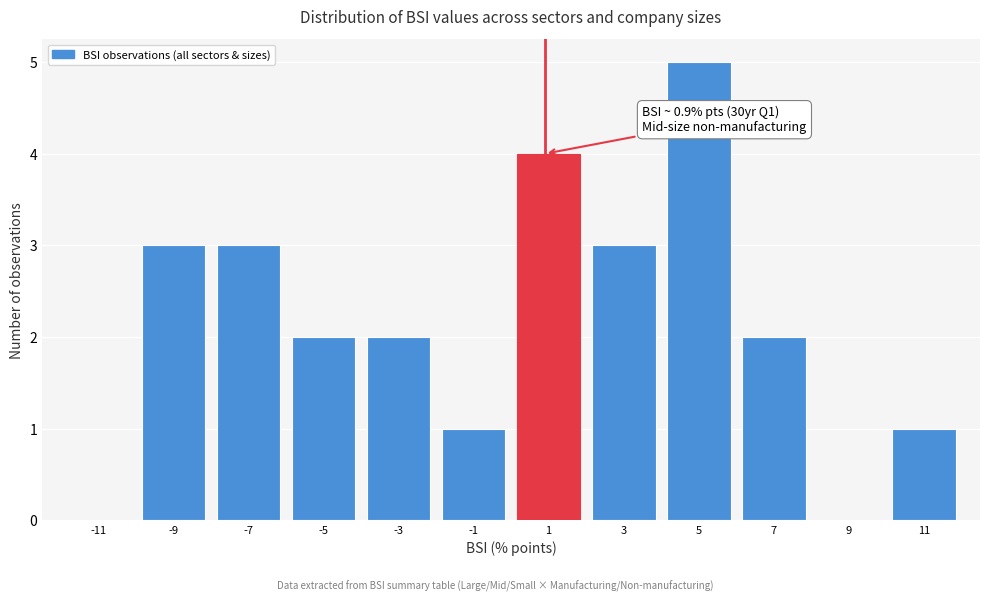

Over which range of the x-axis is the bar tallest?

4 to 6